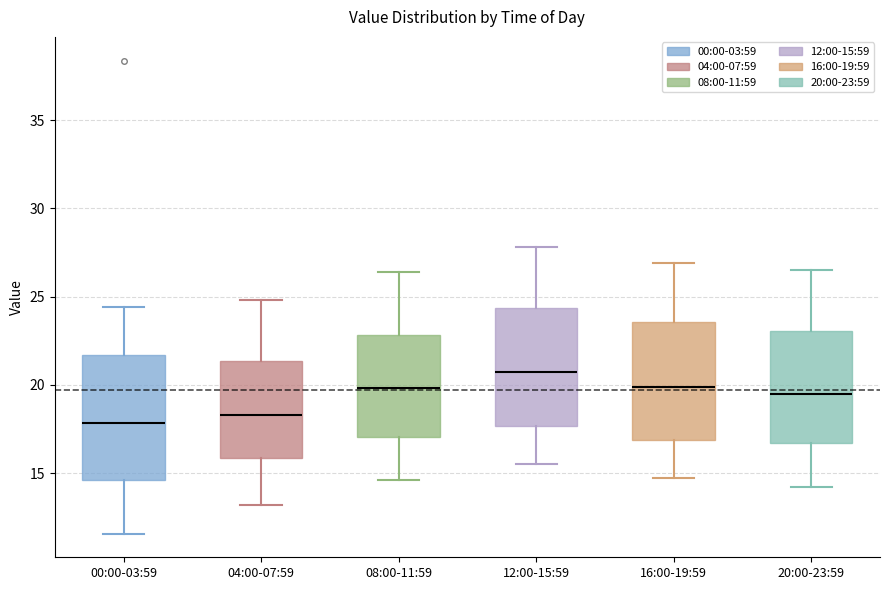

Where does the lower whisker of the box for 12:00-15:59 end on the y-axis? The values are not printed on the chart, so give them approximately, as read against the axis.

15.5